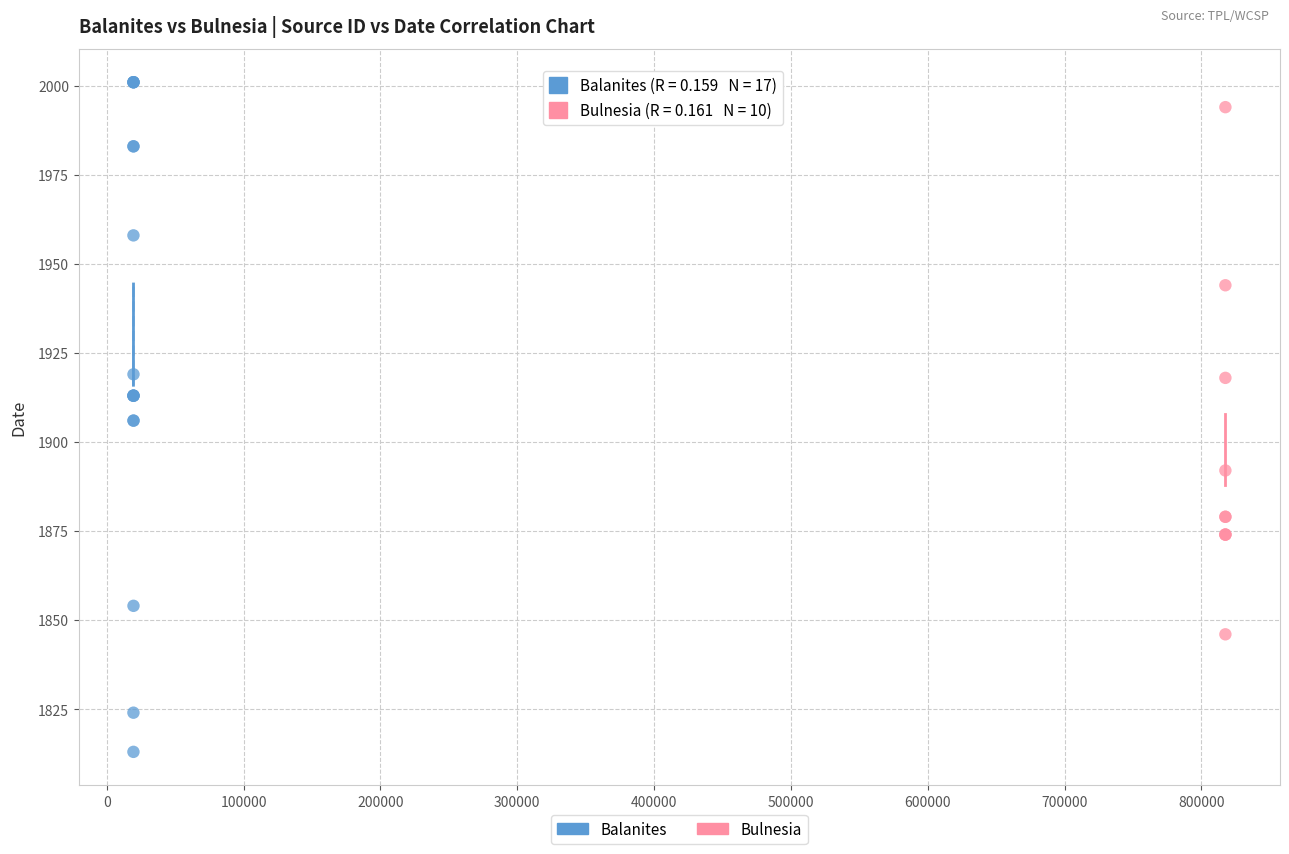

Which series has the widest spread of Y values?

Balanites